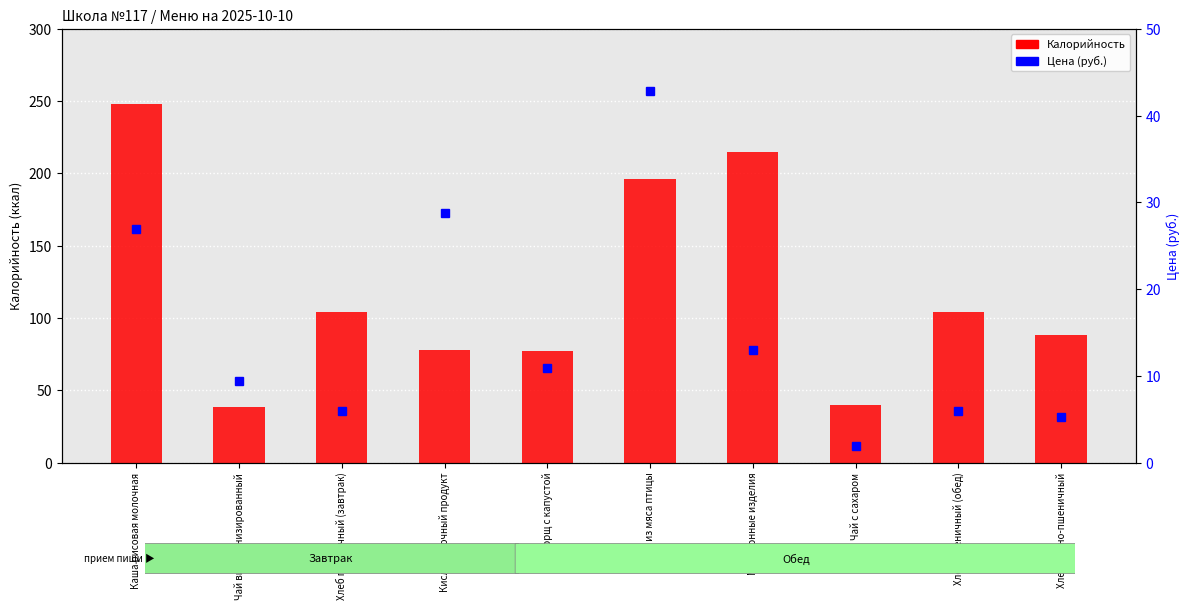

What is the approximate value of Калорийность at Хлеб пшеничный (завтрак)?

104.0